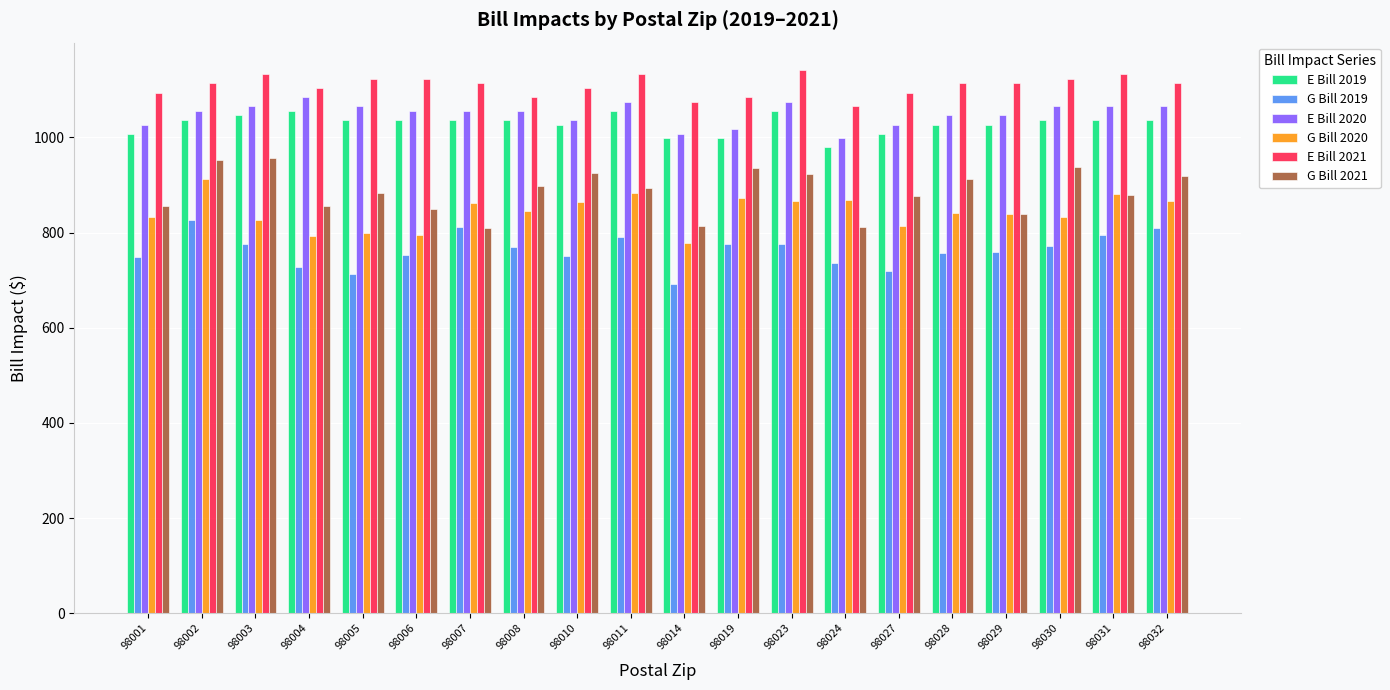

What is the total value across all series at 98005?

5622